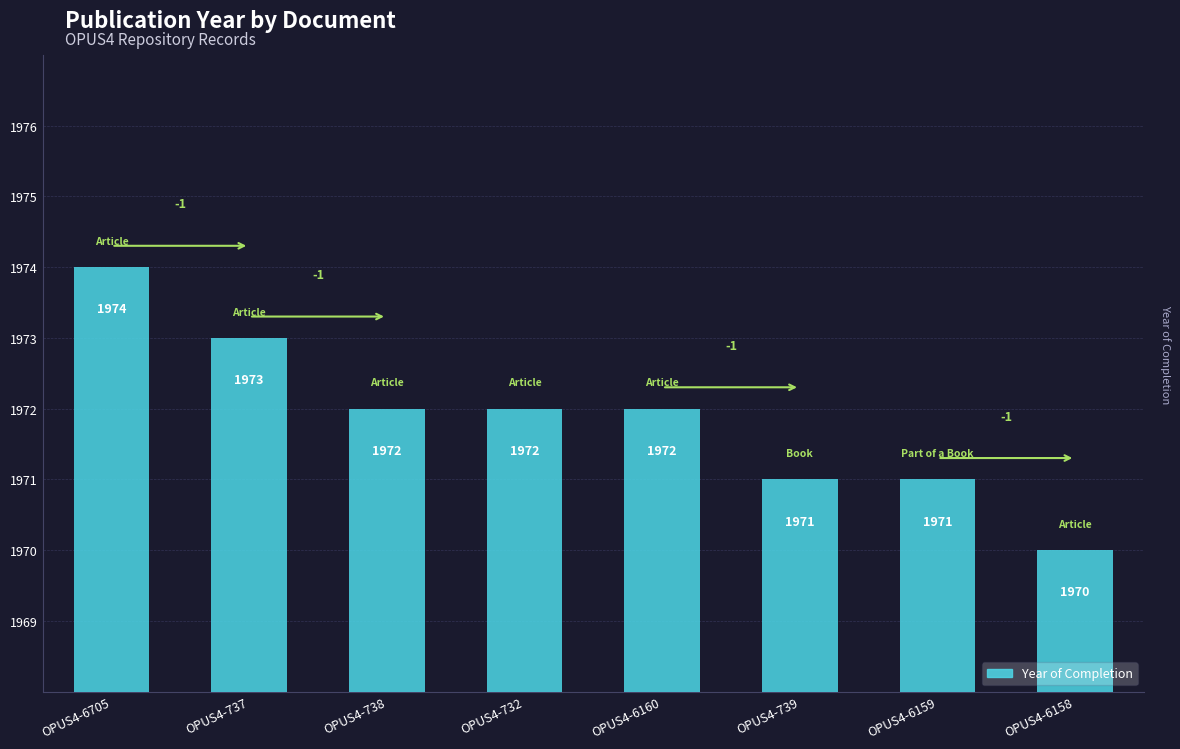

Which category has the lowest value across all series?

OPUS4-6158